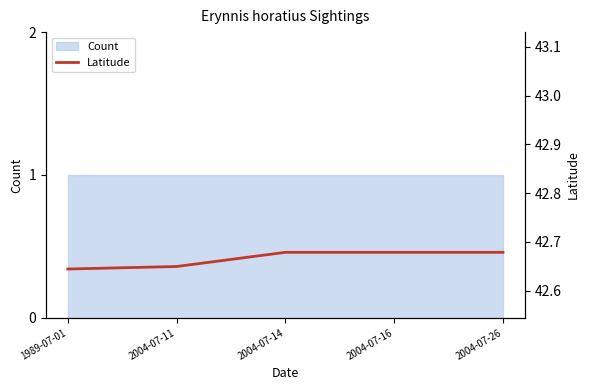

List the labels in order of value, largest first.

2004-07-14, 2004-07-16, 2004-07-26, 2004-07-11, 1989-07-01